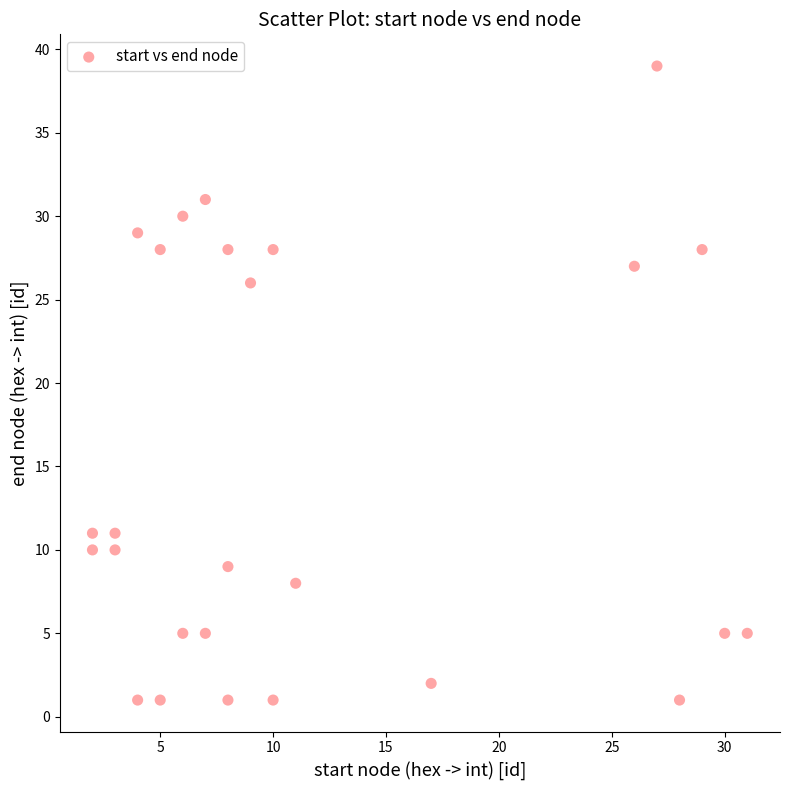

What is the range of X values (max minus min)?

29